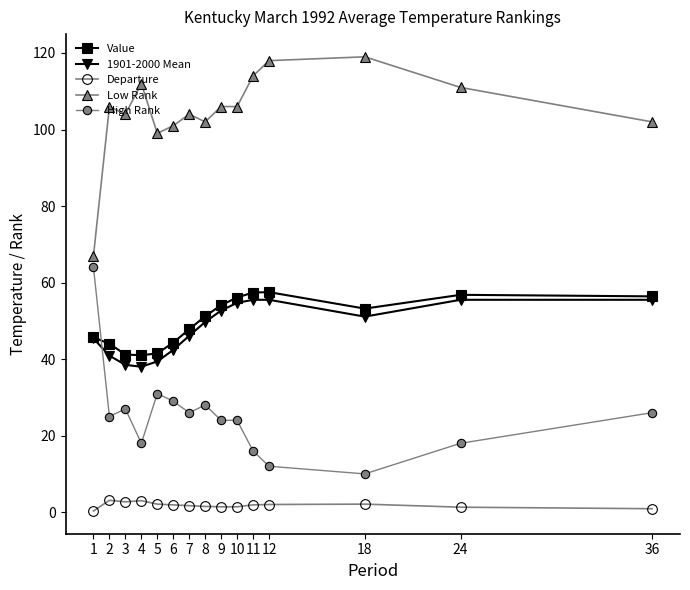

True or false: Departure has a value of 2.0 at 12.

True